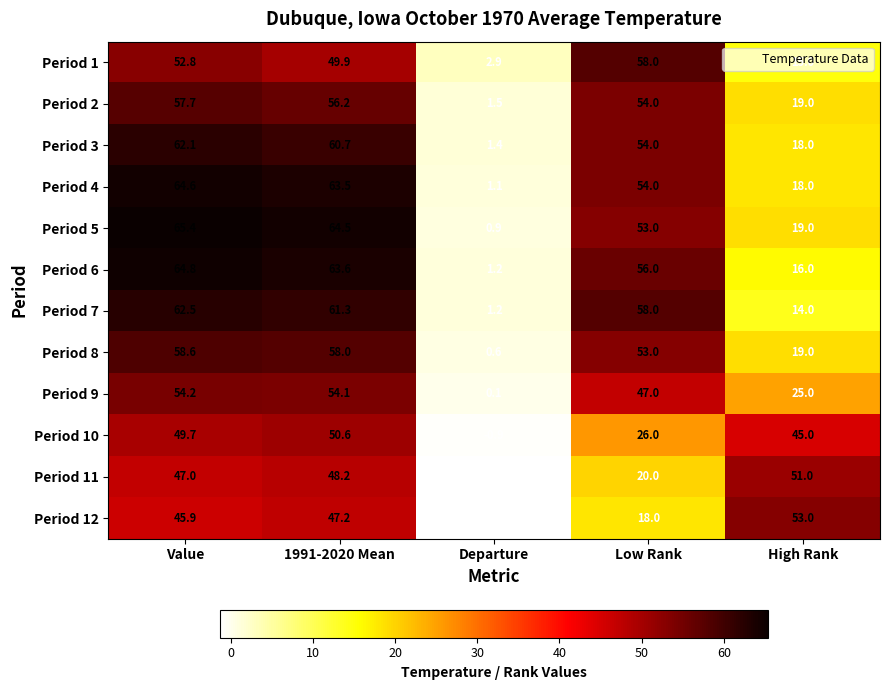

What is the sum of the Period 11 values at 1991-2020 Mean and Low Rank?

68.2